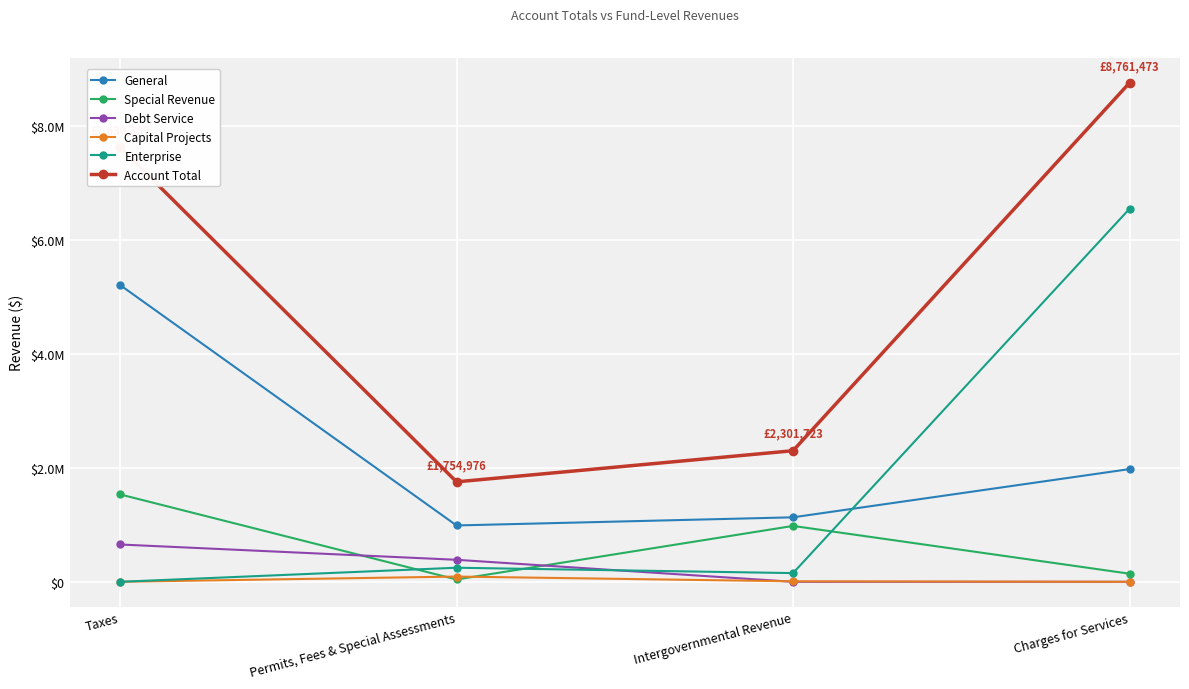

Is this an area chart (filled region under the line)?

No